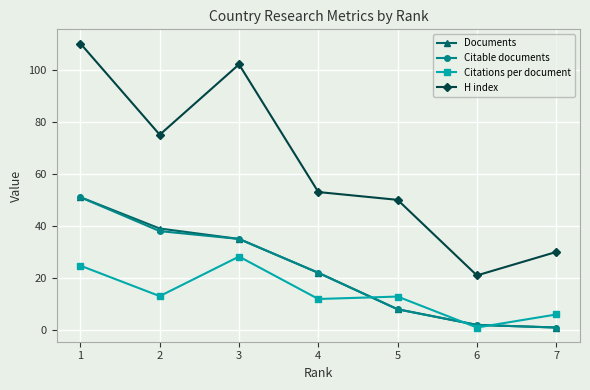

Which series has the largest total across all categories?

H index